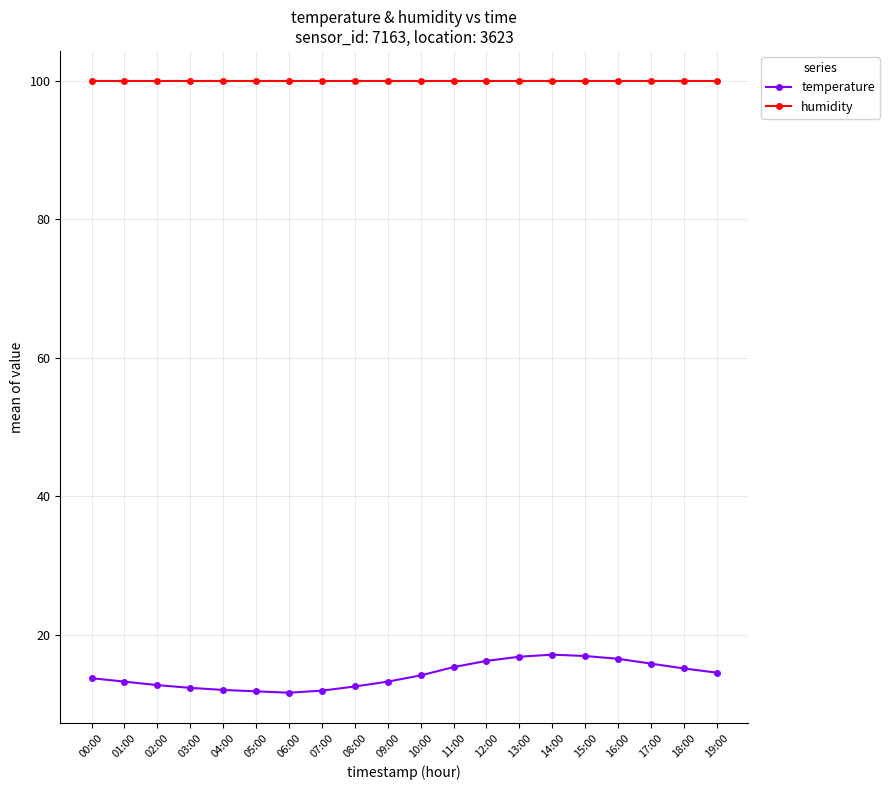

The value of humidity at 11:00 is 20.3. True or false?

False